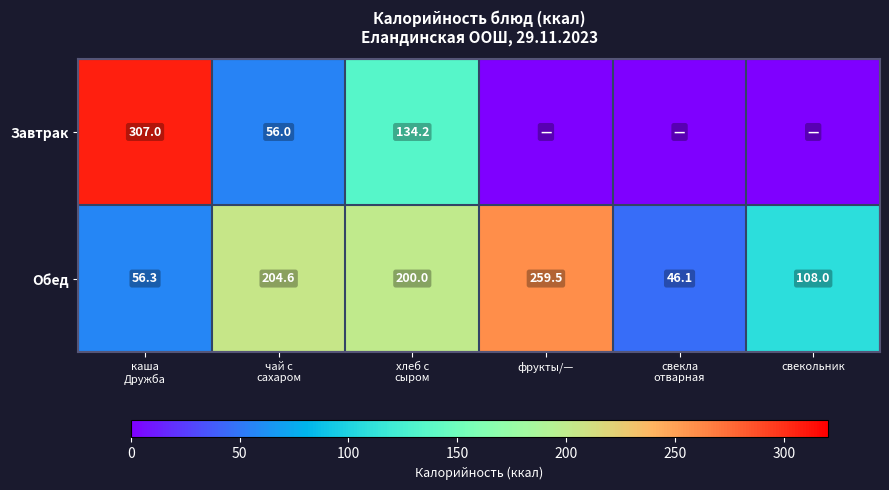

At which label is Обед closest to 152?

свекольник